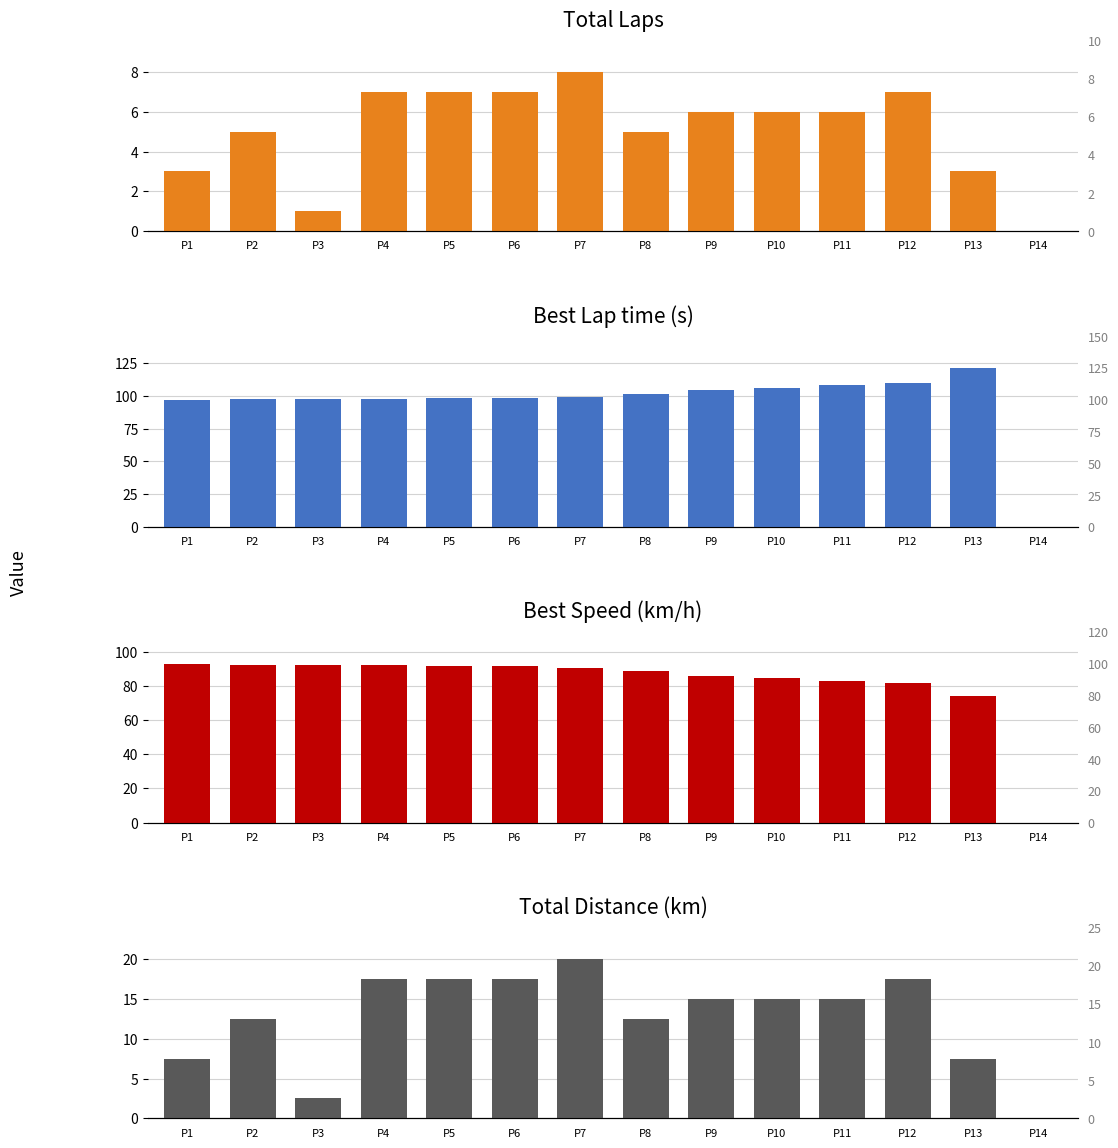

Reading right to left, extract all data points from this chart.

Total Laps: 0.0	3.0	7.0	6.0	6.0	6.0	5.0	8.0	7.0	7.0	7.0	1.0	5.0	3.0
Best Lap time: 0.0	121.5	110.3	108.4	106.1	104.9	101.2	99.6	98.5	98.5	97.9	97.6	97.5	96.7
Best Speed: 0.0	74.1	81.6	83.0	84.8	85.8	88.9	90.4	91.4	91.4	91.9	92.2	92.3	93.0
Total Distance: 0.0	7.5	17.5	15.0	15.0	15.0	12.5	20.0	17.5	17.5	17.5	2.5	12.5	7.5